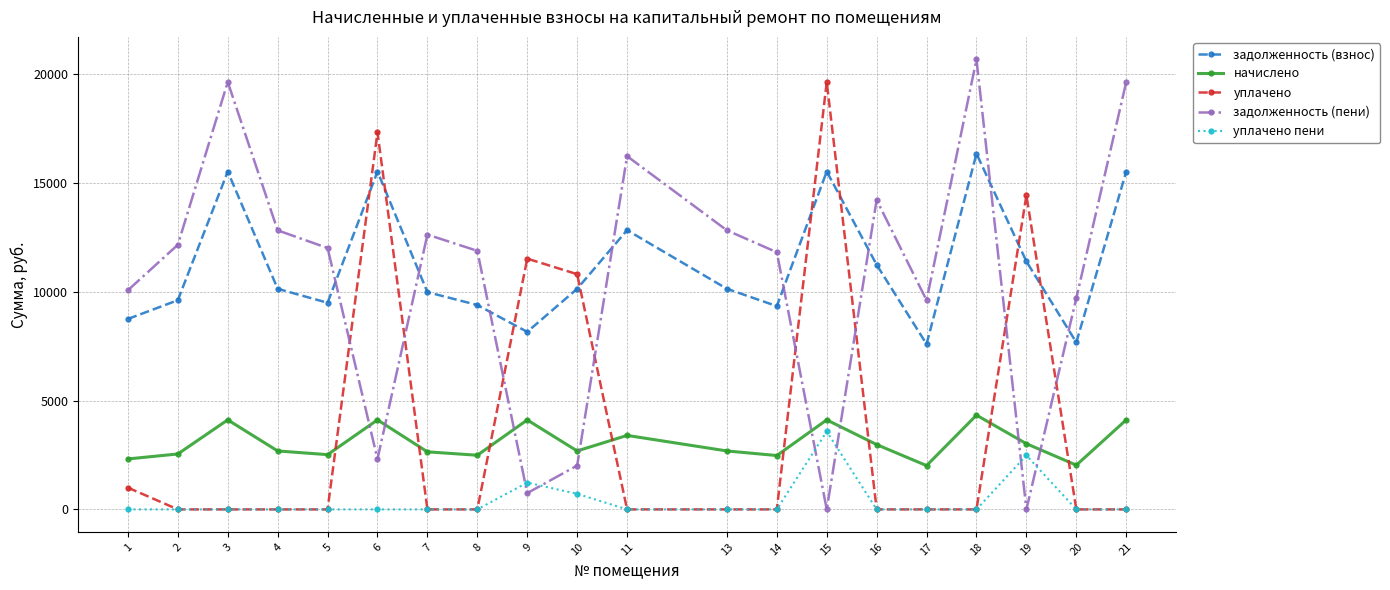

At which label does задолженность (взнос) reach its peak?

18